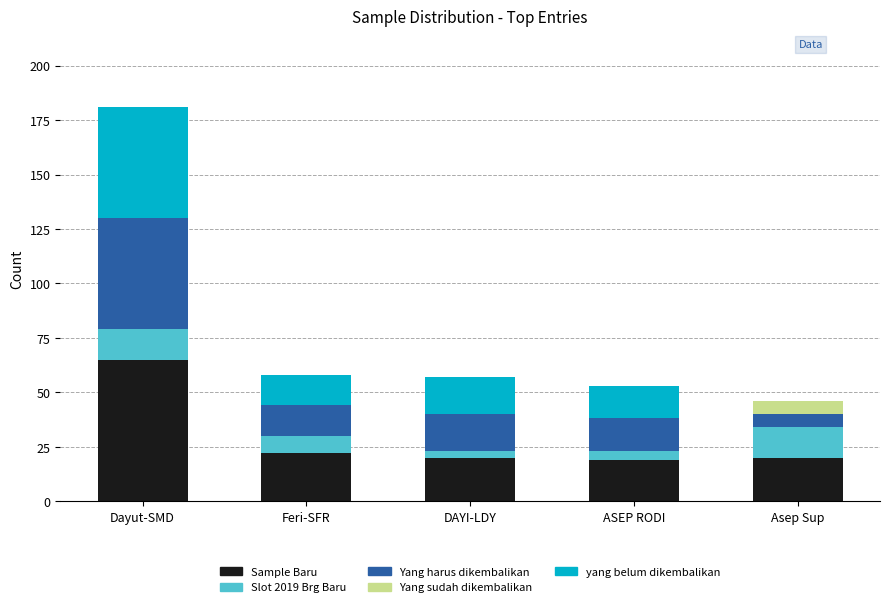

The value of Sample Baru at Dayut-SMD is 101. True or false?

False